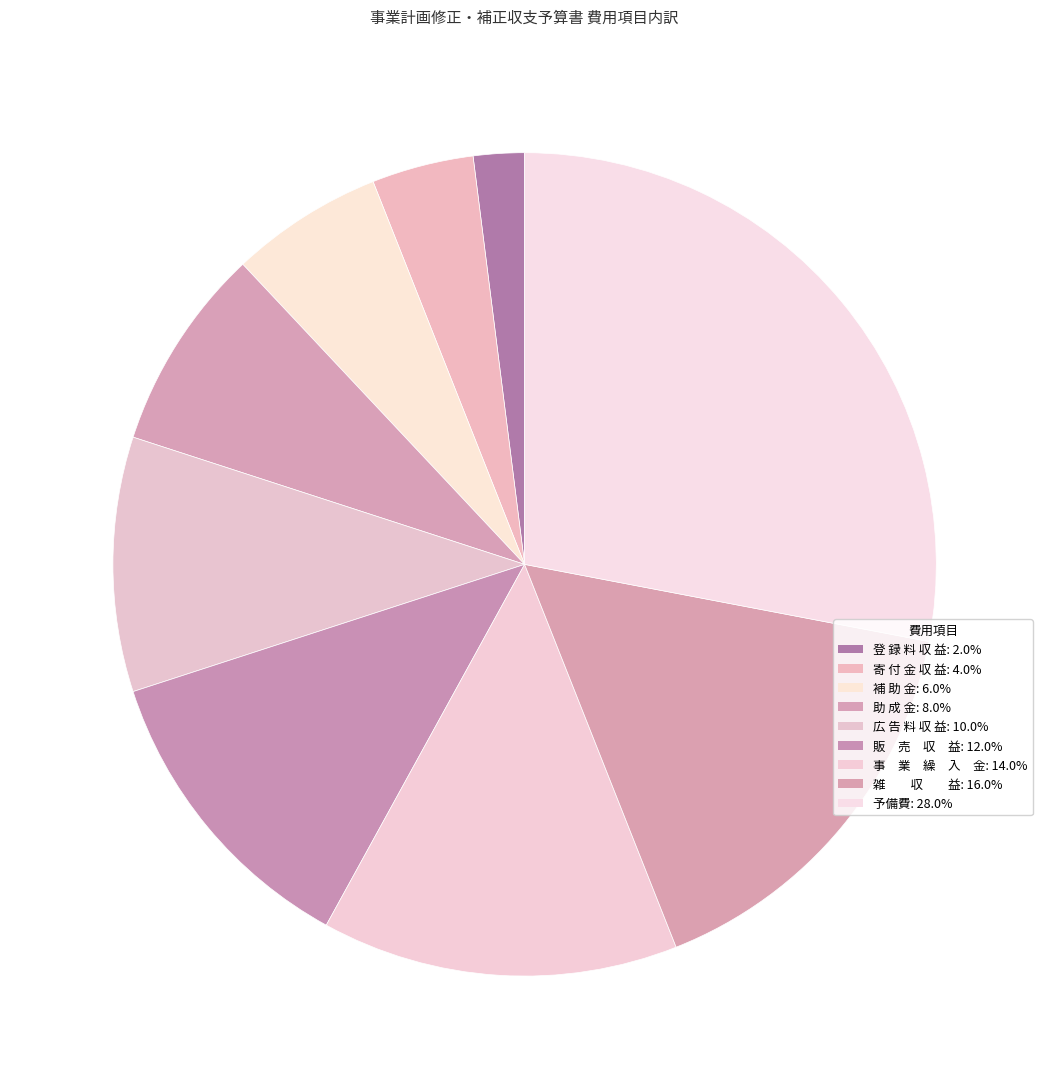

Do 補 助 金 and 助 成 金 together represent more than half of the pie?

No